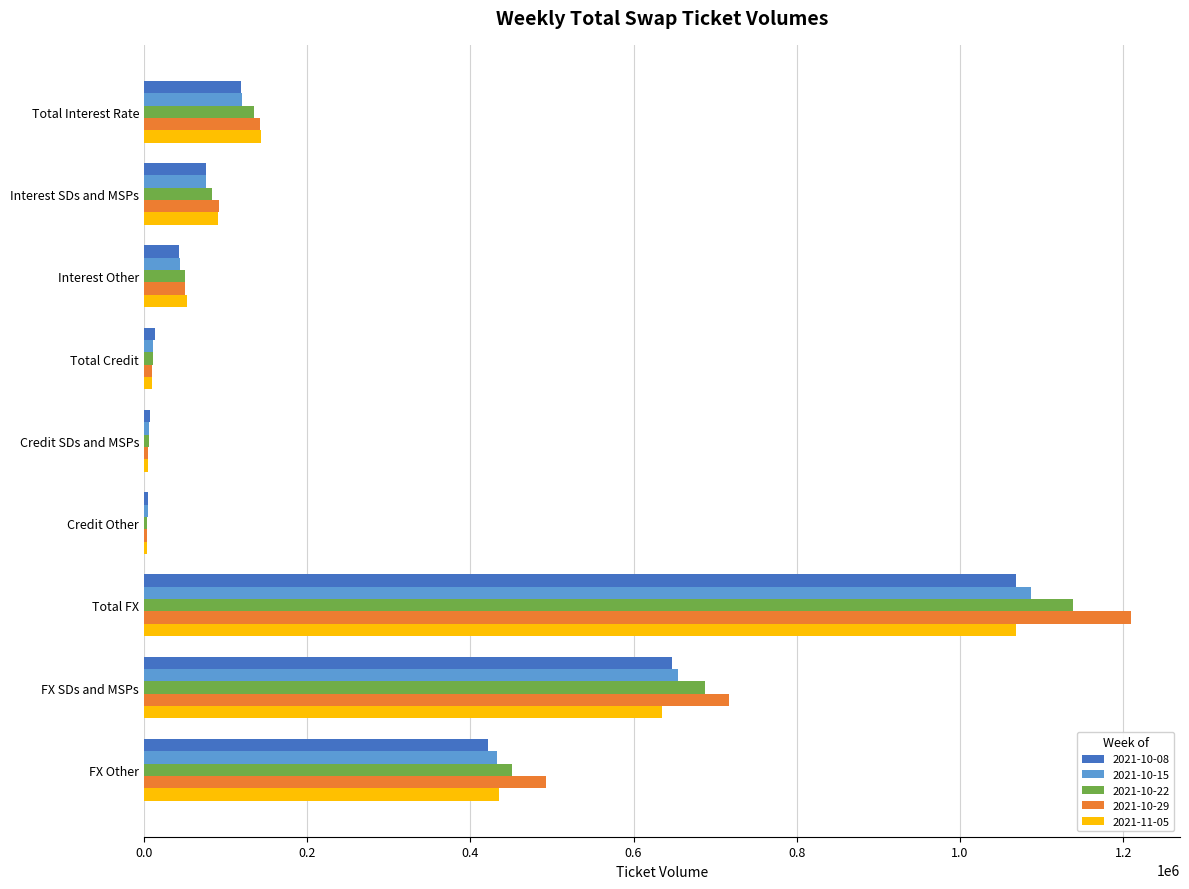

The 2021-10-15 series shows 189848 at Total Interest Rate. True or false?

False